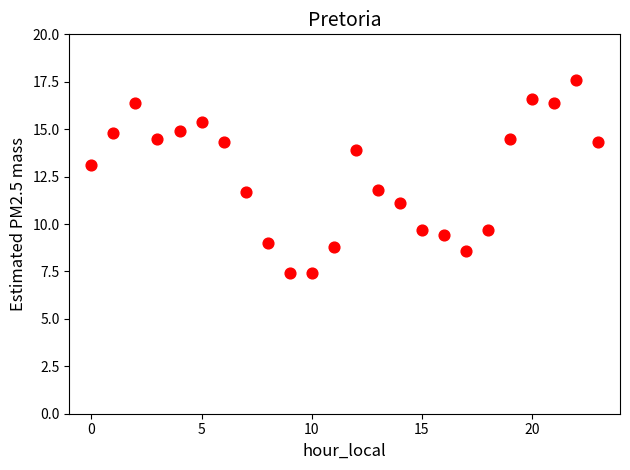

What is the range of Y values (max minus min)?

10.2